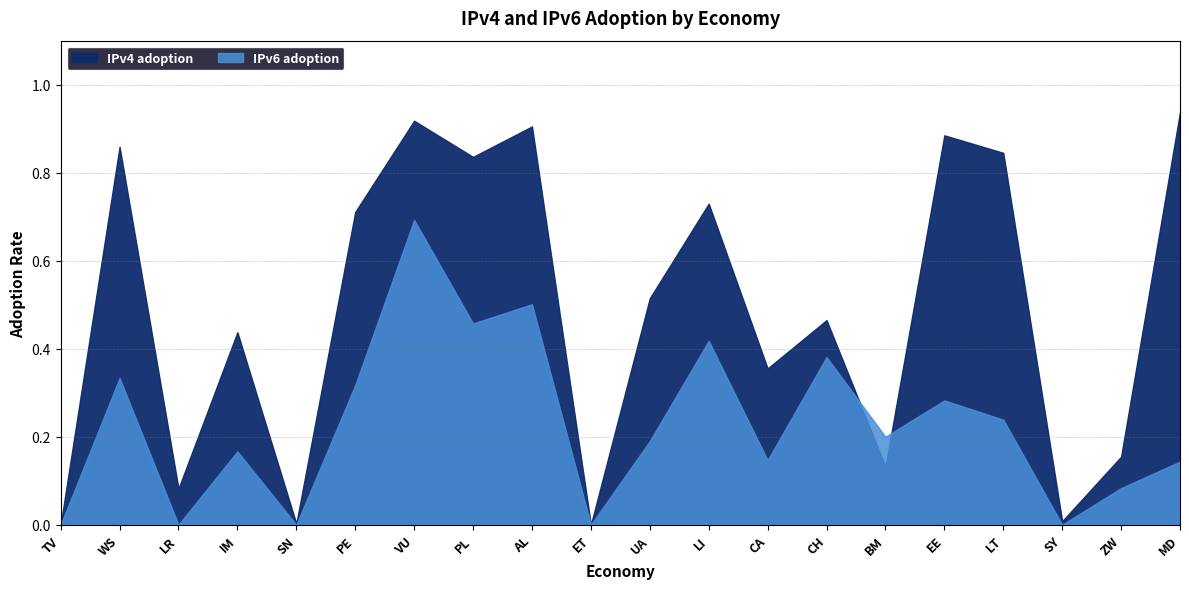

Between SN and UA, which series saw the biggest shift?

IPv4 adoption